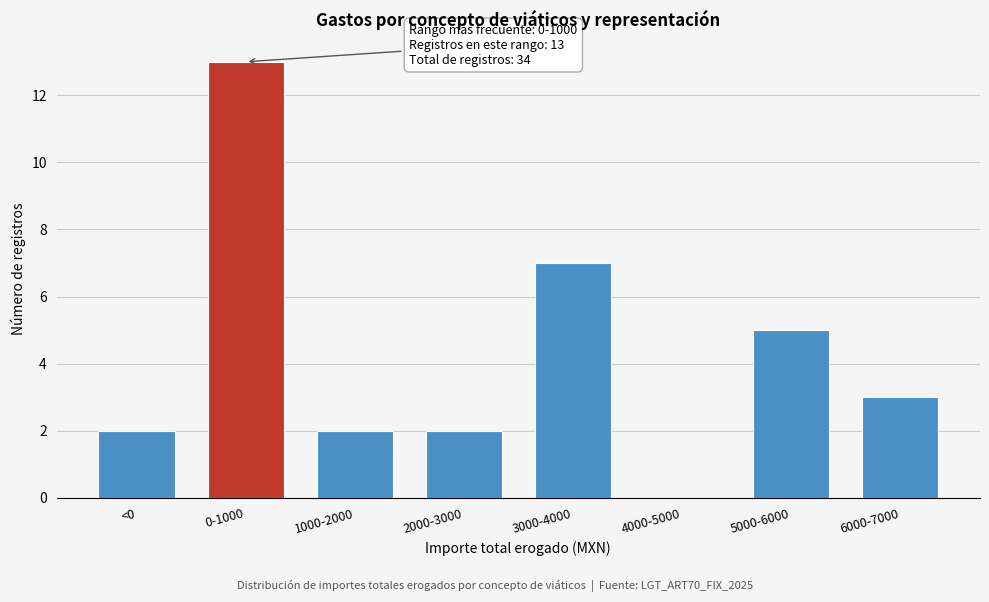

Reading left to right, what are all the values shown in this chart?

<0=2	0-1000=13	1000-2000=2	2000-3000=2	3000-4000=7	4000-5000=0	5000-6000=5	6000-7000=3